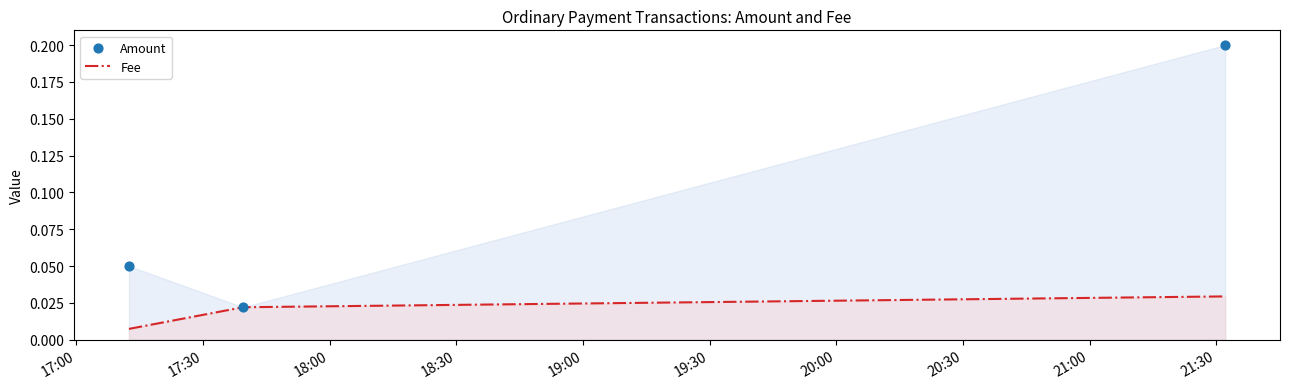

How many Fee values are between 0 and 1?

3